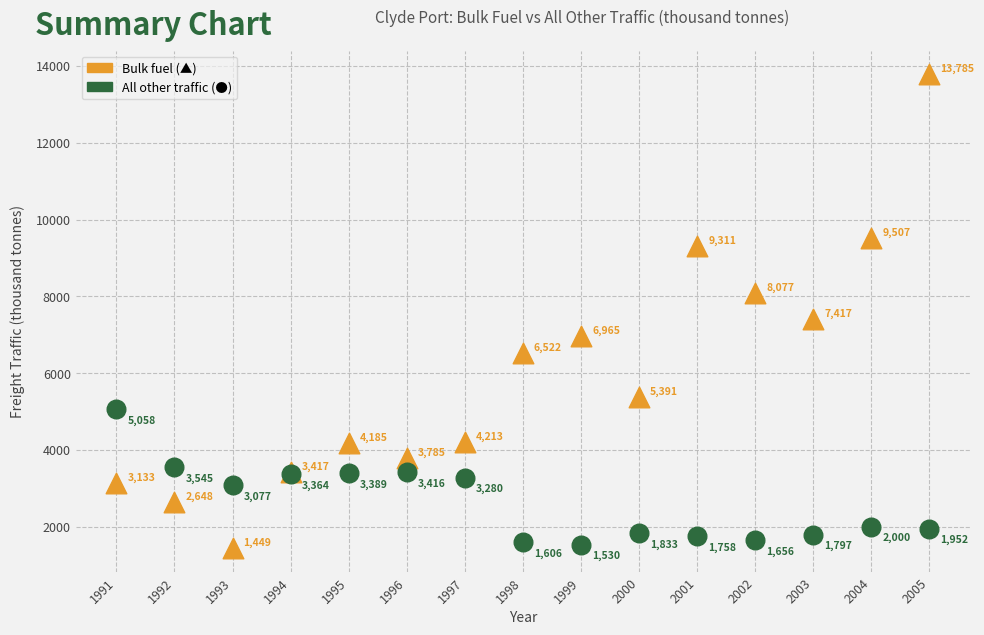

Across all series, what Y value is closest to 7617?

7417